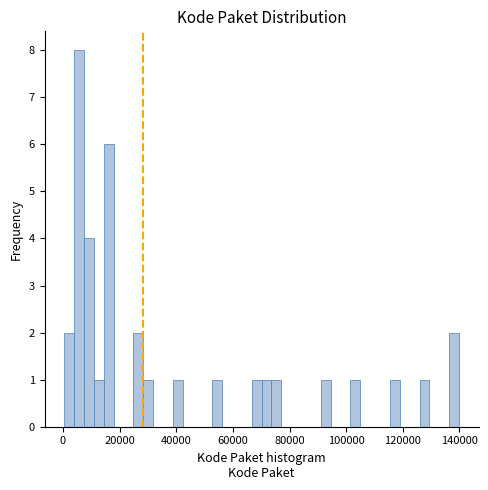

Around what value on the x-axis is the tallest bar? Give the approximate position of its centre, as read against the axis.

6000